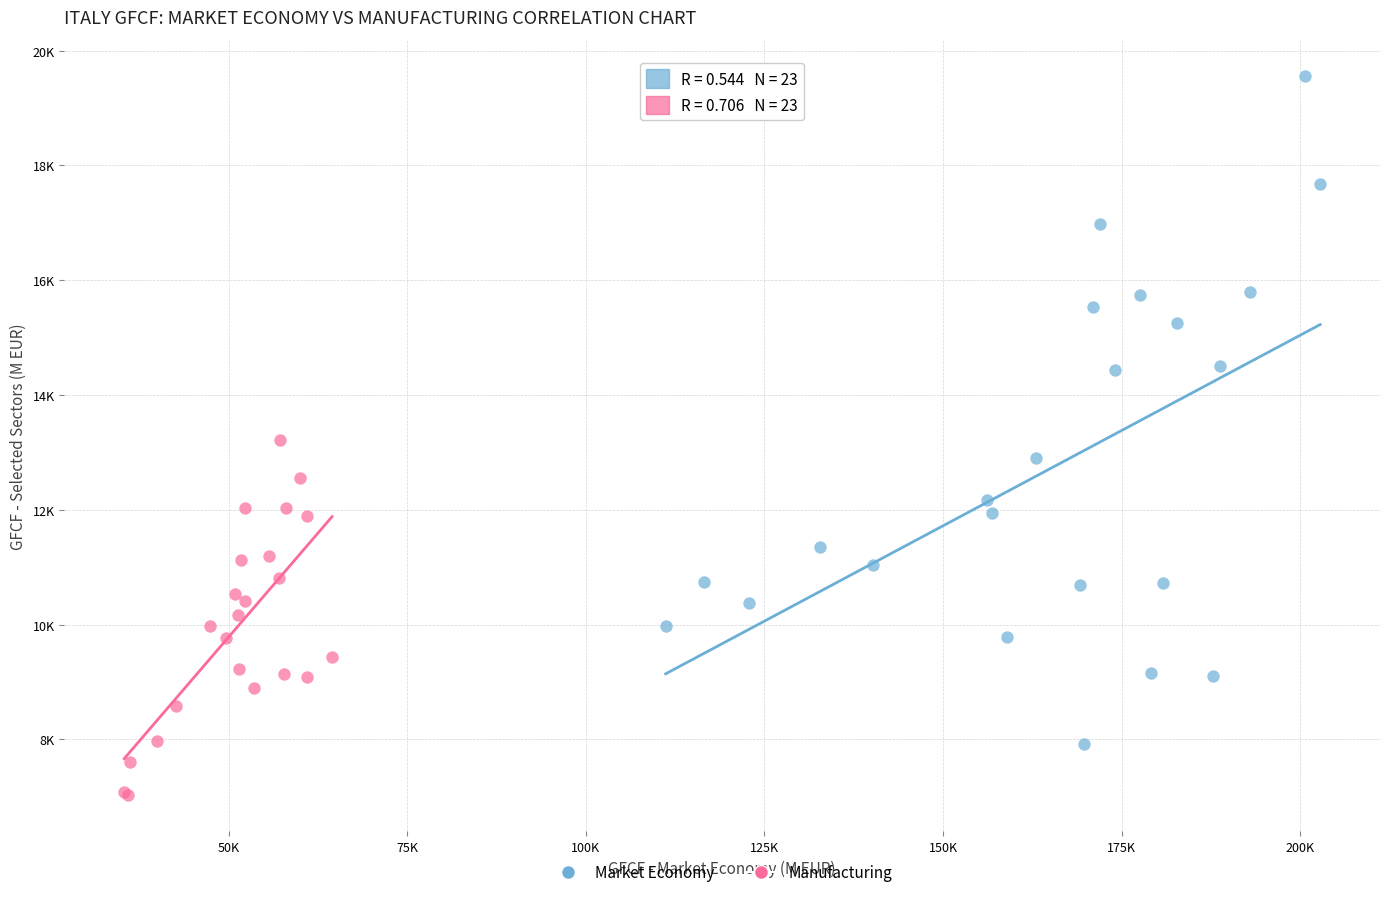

What are all the series names shown in the legend?

Market Economy, Manufacturing